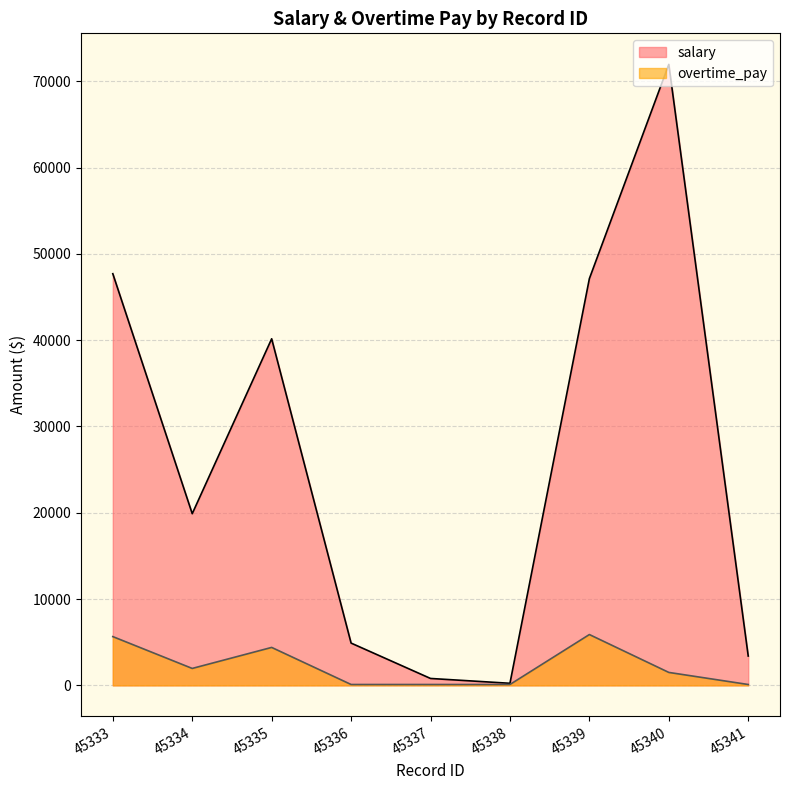

How many lines are shown in the chart?

2